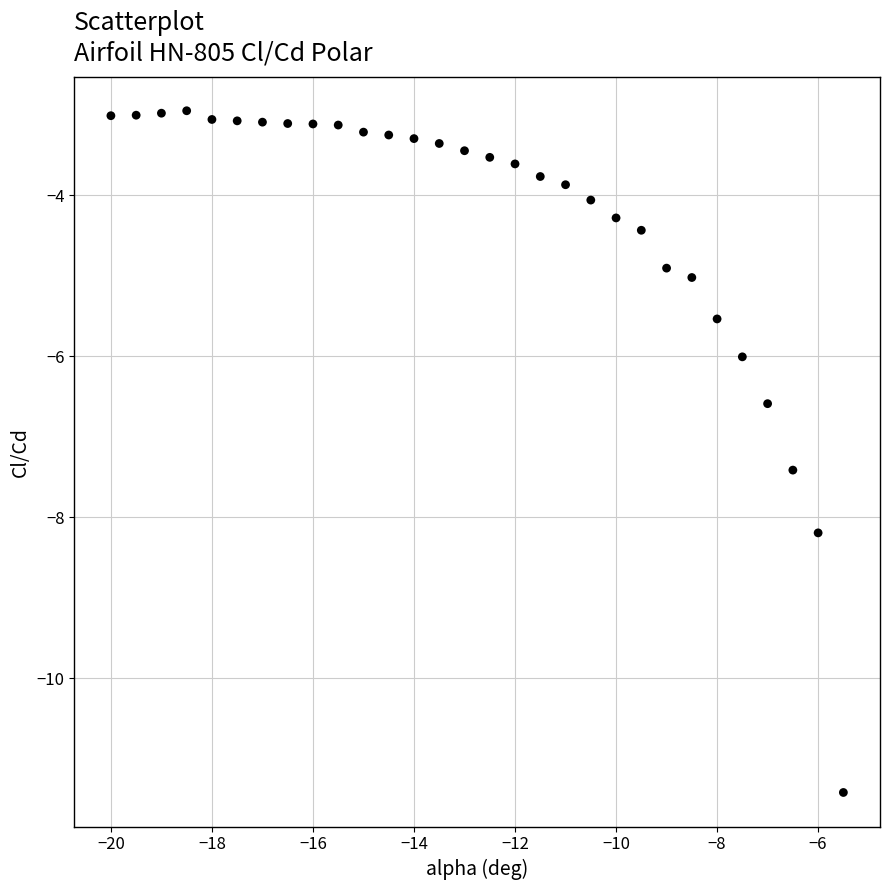

What is the range of Y values (max minus min)?

8.5